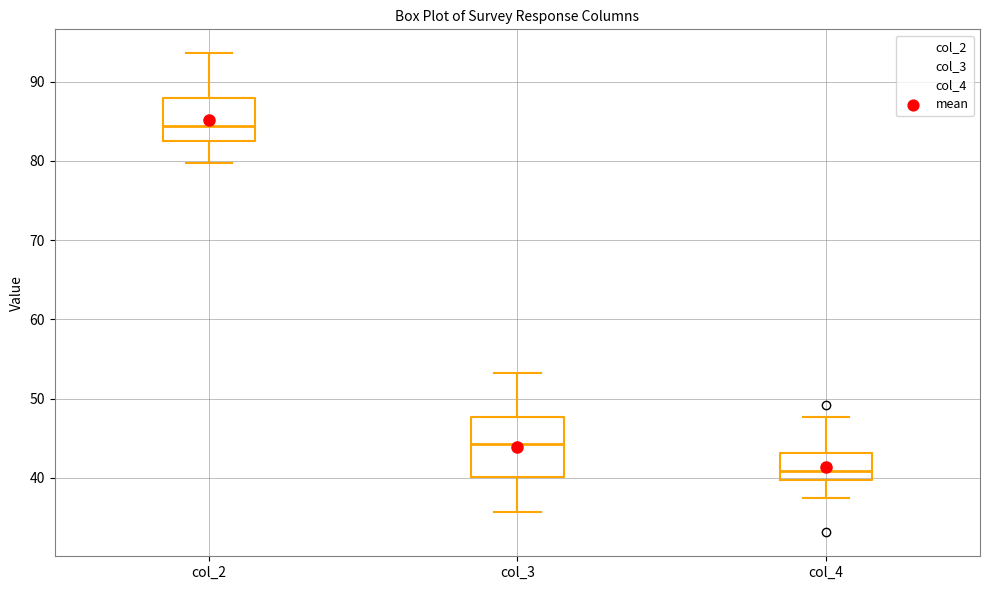

Reading left to right, transcribe this box plot: for each box, give where its median line is, the range the box spans, and where its two whiskers end, as read against the y-axis. The values are not printed on the chart, so give them approximately, as read against the axis.

col_2: median 84, box 83 to 88, whiskers 80 to 94
col_3: median 44, box 40 to 48, whiskers 36 to 53
col_4: median 41, box 40 to 43, whiskers 37 to 48